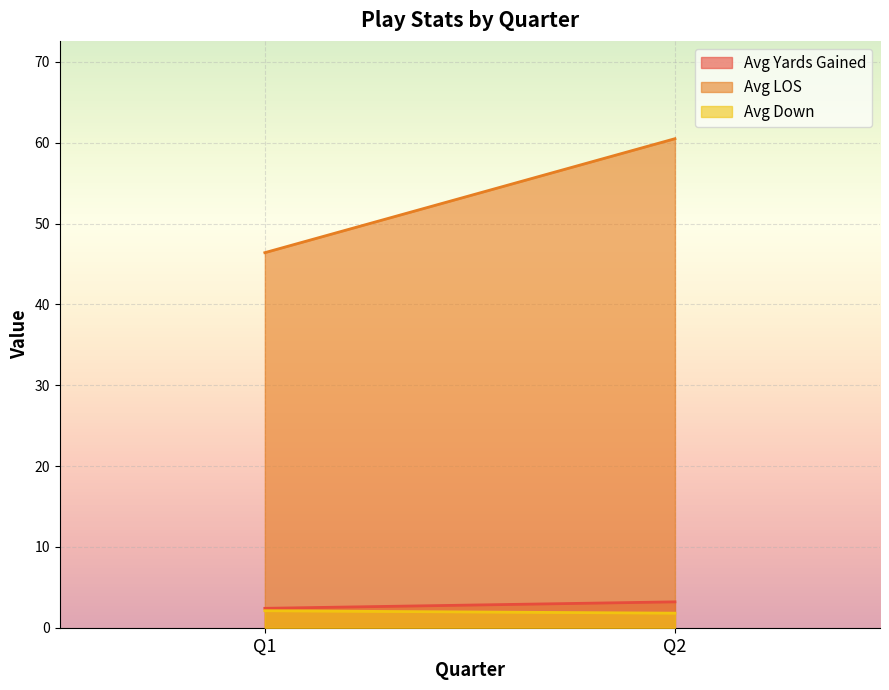

What are all the series names shown in the legend?

Avg Yards Gained, Avg LOS, Avg Down